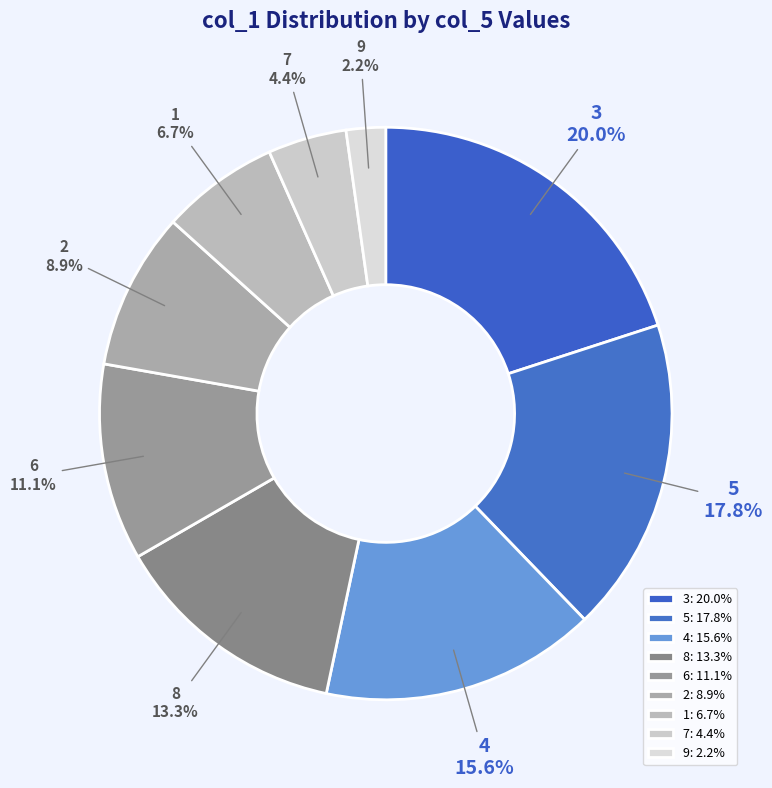

Does 7 account for over 50% of the chart?

No